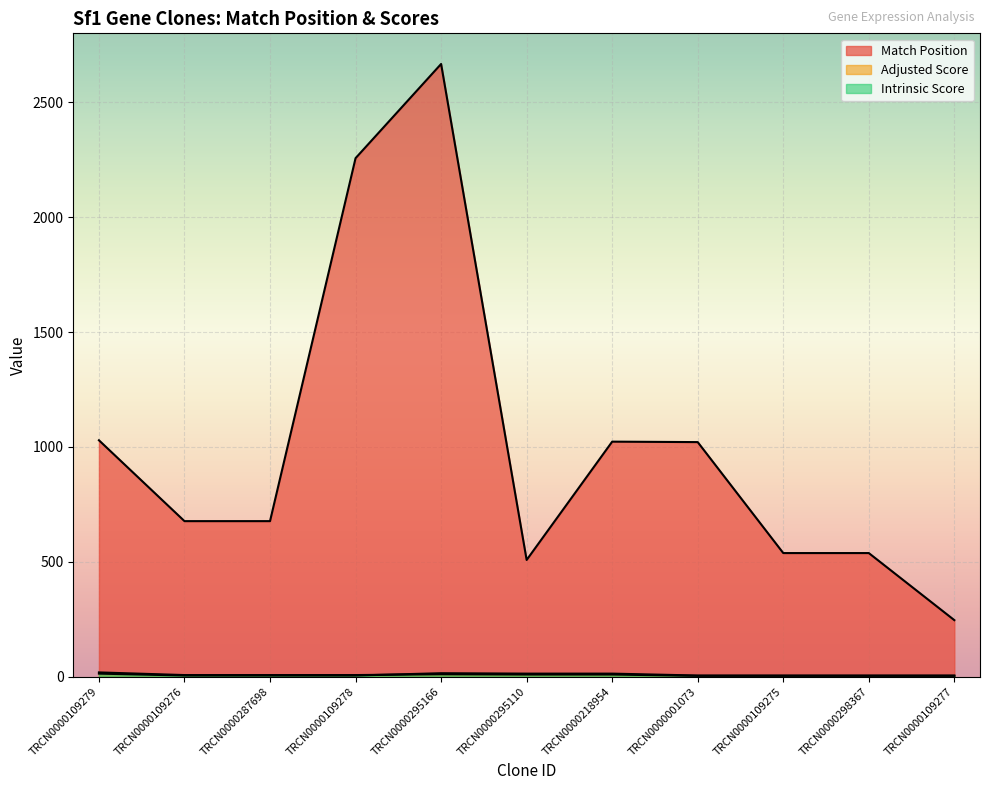

Is the value of Adjusted Score at TRCN0000109277 greater than the value of Intrinsic Score at TRCN0000295110?

No